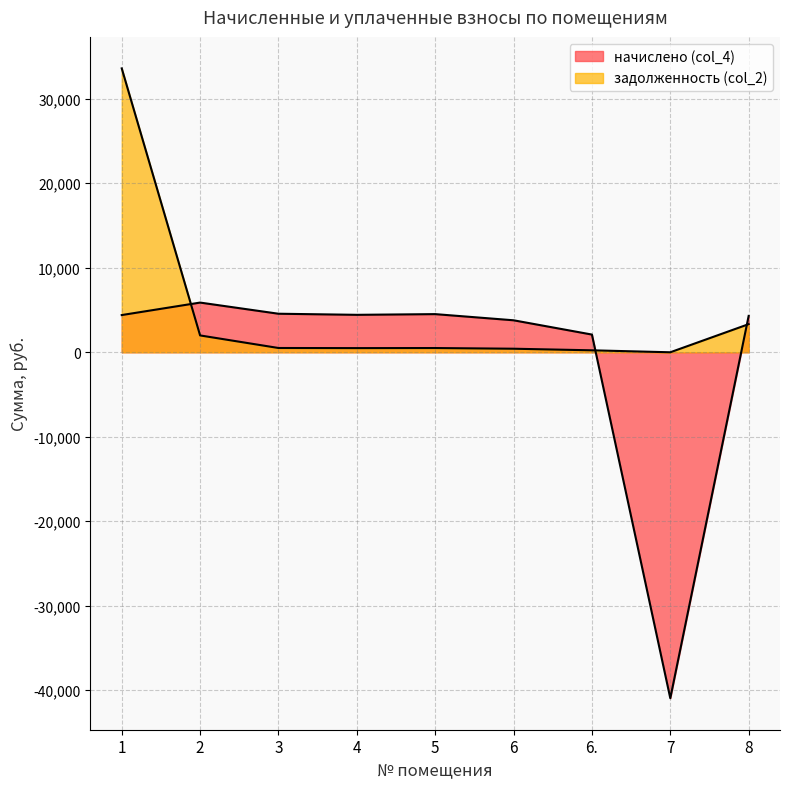

Where is the first local maximum for задолженность (col_2)?

5